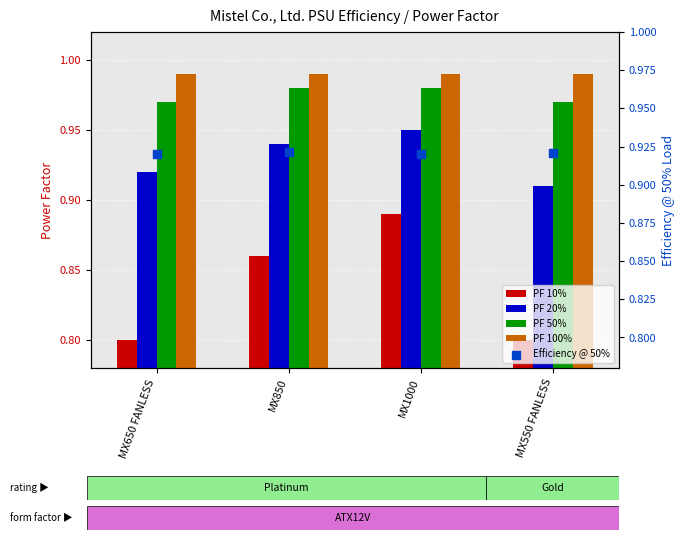

Which series reaches the minimum Y coordinate?

PF 10%